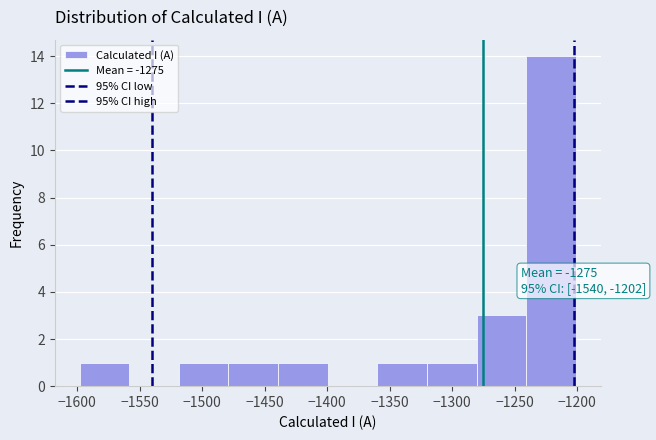

Which range on the x-axis has the tallest bar?

-1240 to -1200